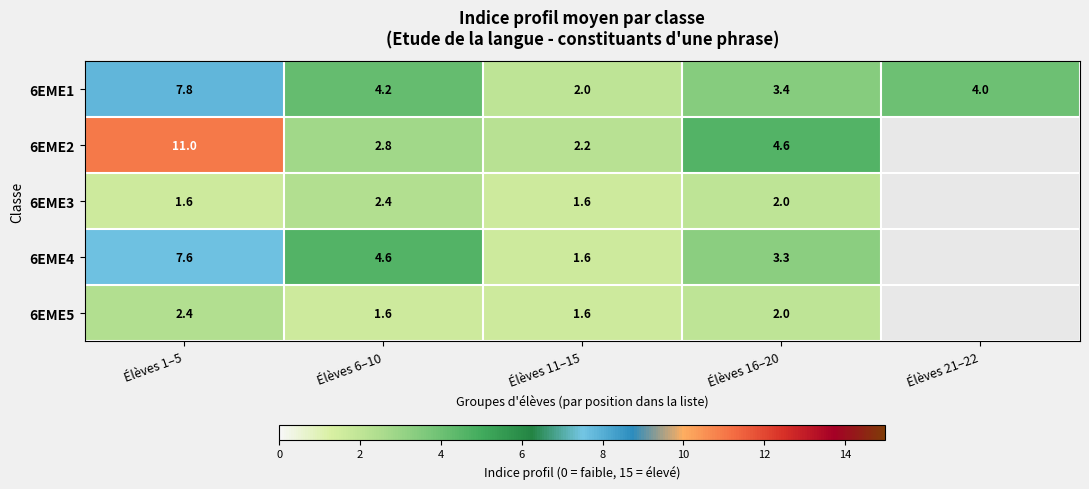

At Élèves 1–5, list the series in order from largest to smallest.

6EME2, 6EME1, 6EME4, 6EME5, 6EME3